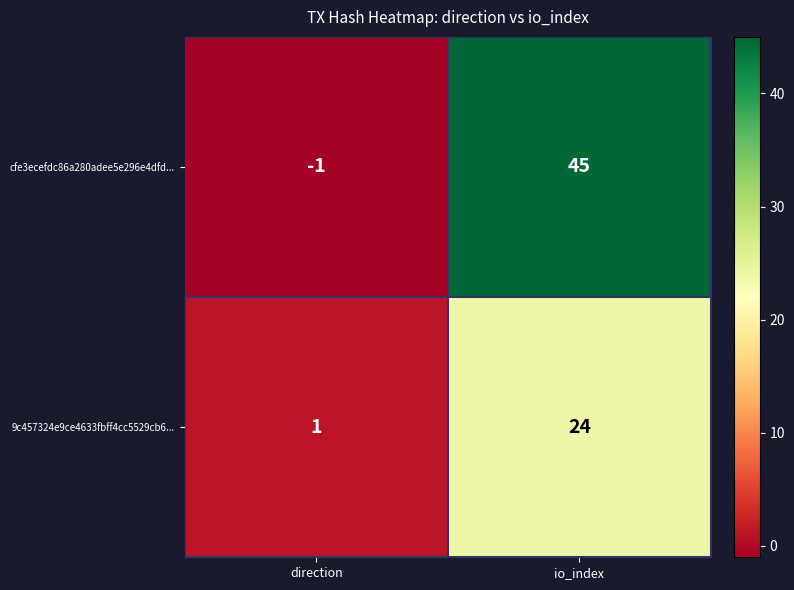

What is the difference between the maximum and minimum values in the 9c457324e9ce4633fbff4cc5529cb6... series?

23